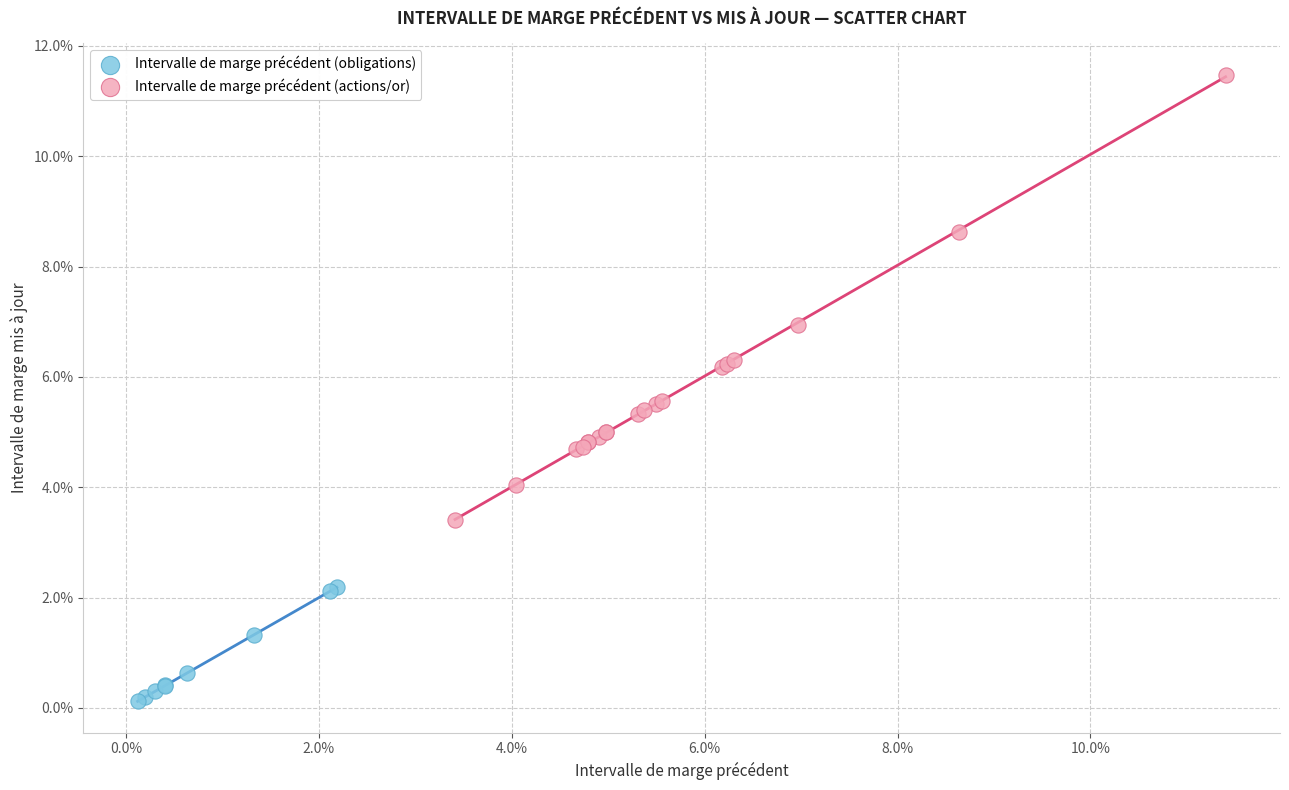

What are all the series names shown in the legend?

Intervalle de marge précédent (obligations), Intervalle de marge précédent (actions/or)